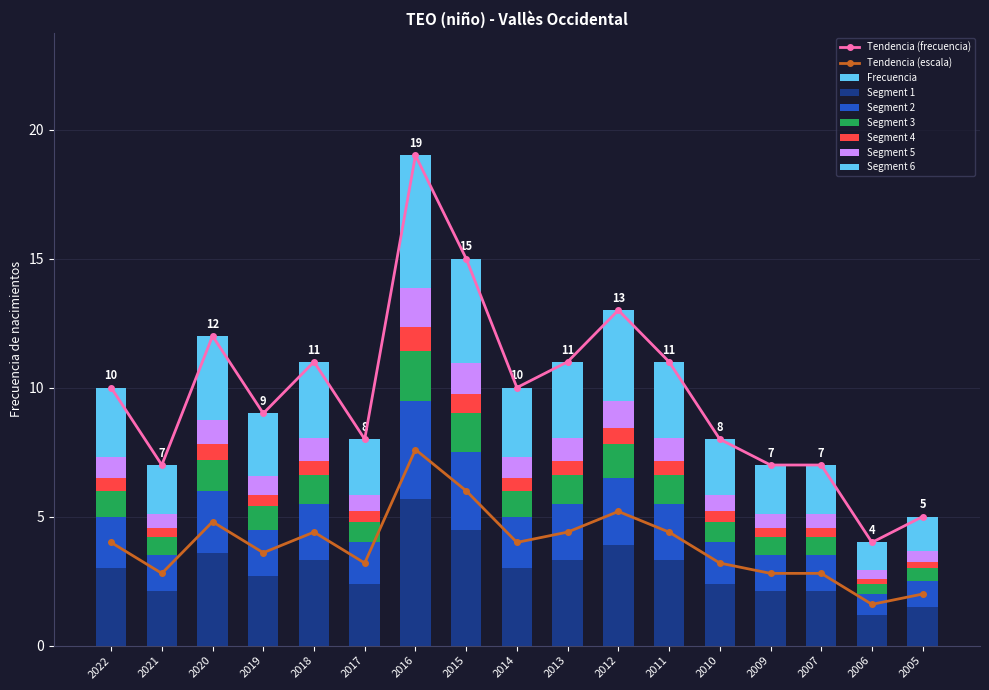

What is the greatest value displayed?

19